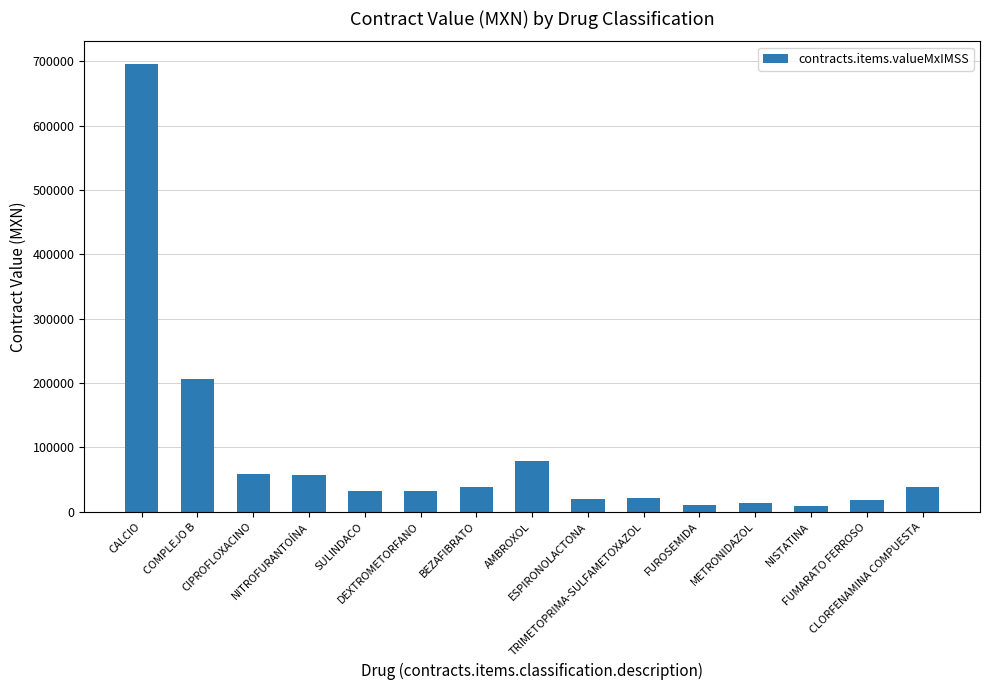

How many series are shown in this chart?

1